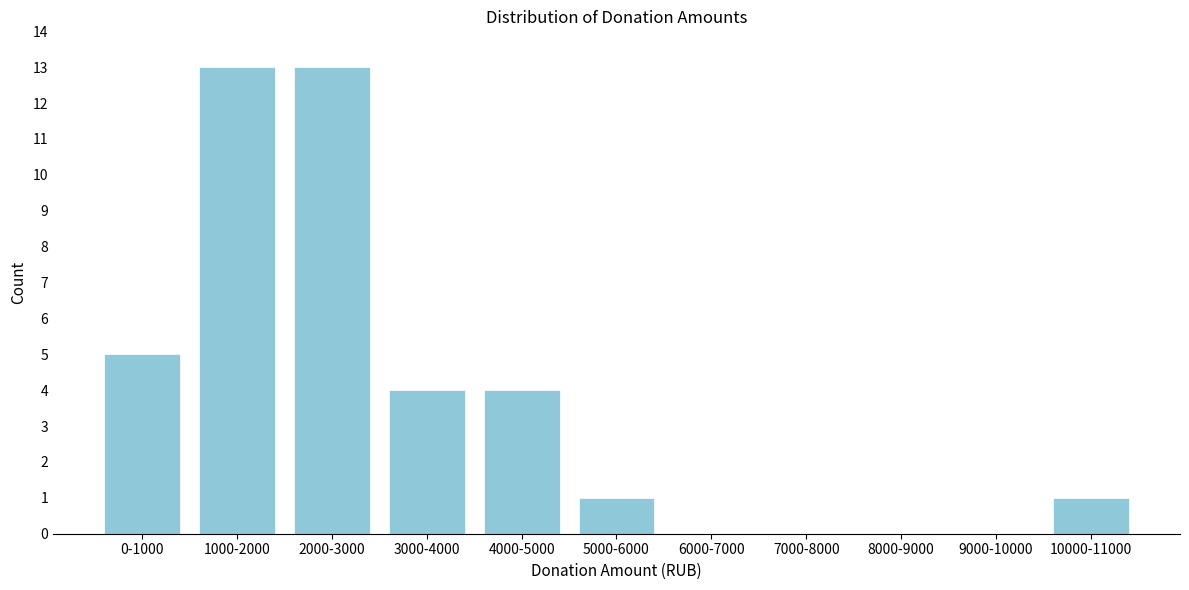

Reading left to right, what are all the values shown in this chart?

0-1000=5	1000-2000=13	2000-3000=13	3000-4000=4	4000-5000=4	5000-6000=1	6000-7000=0	7000-8000=0	8000-9000=0	9000-10000=0	10000-11000=1